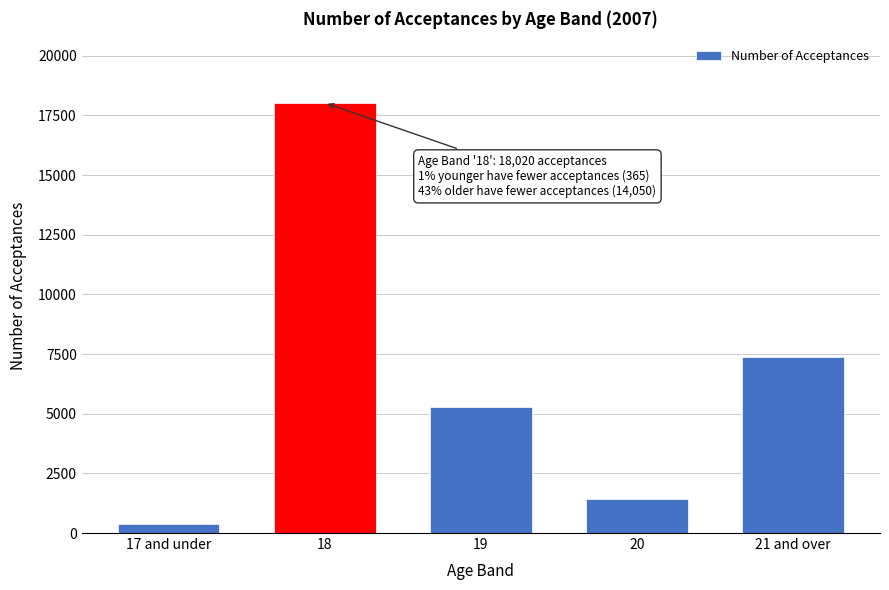

Reading left to right, extract all data points from this chart.

17 and under=365	18=18020	19=5260	20=1435	21 and over=7355